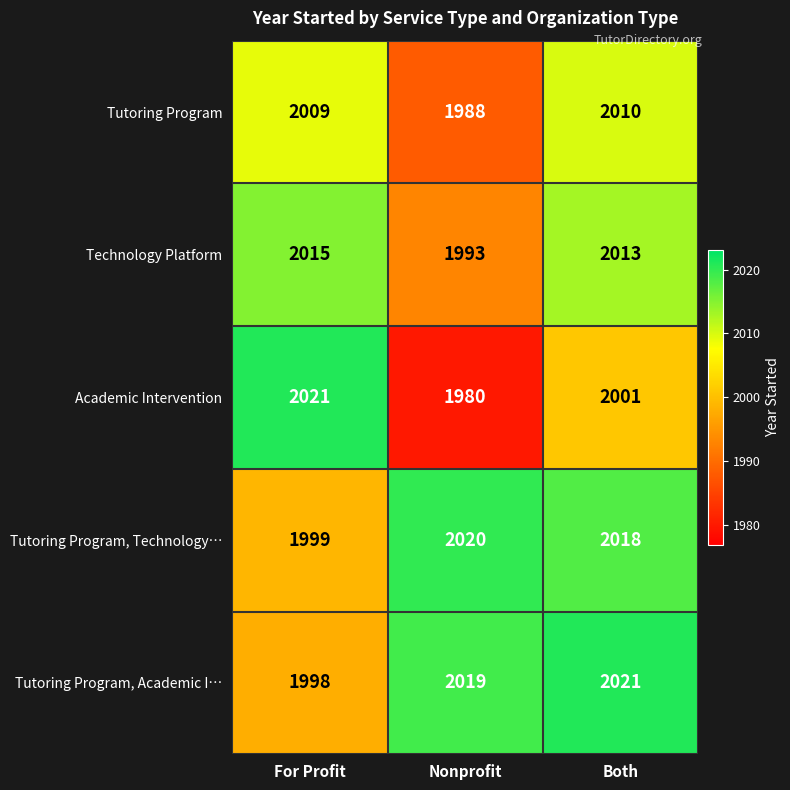

What is the minimum value for Tutoring Program?

1988